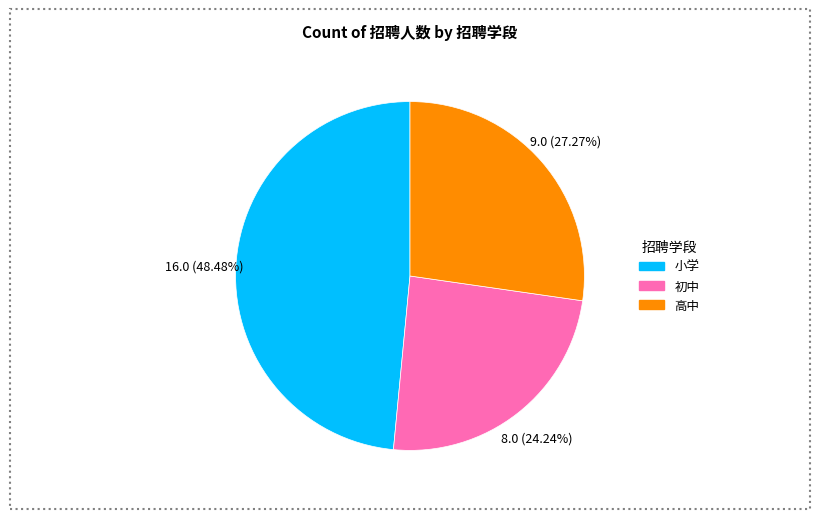

Is there a majority slice in this chart?

No